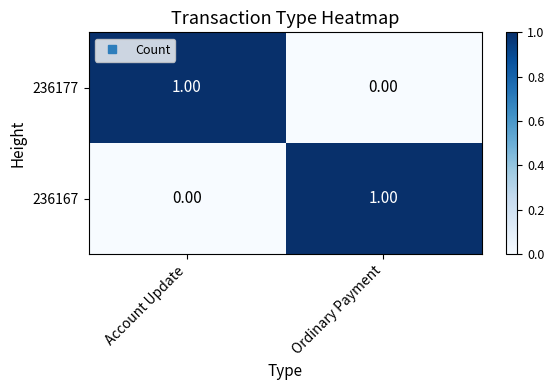

Rank the categories by 236167 value from highest to lowest.

Ordinary Payment, Account Update